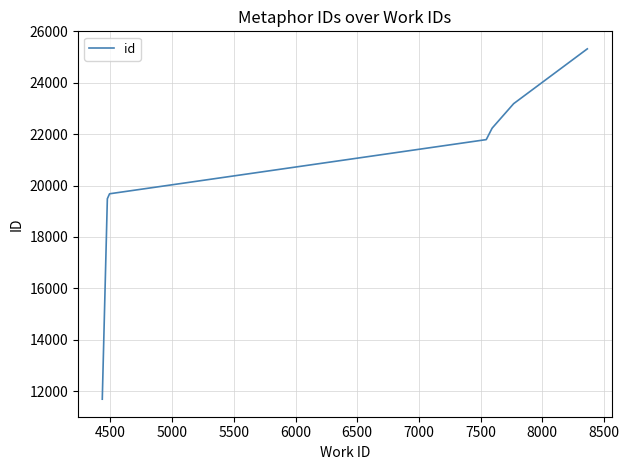

Reading right to left, transcribe all the data shown in this chart.

25324	23190	22233	22231	21790	19681	19487	19471	19470	11683